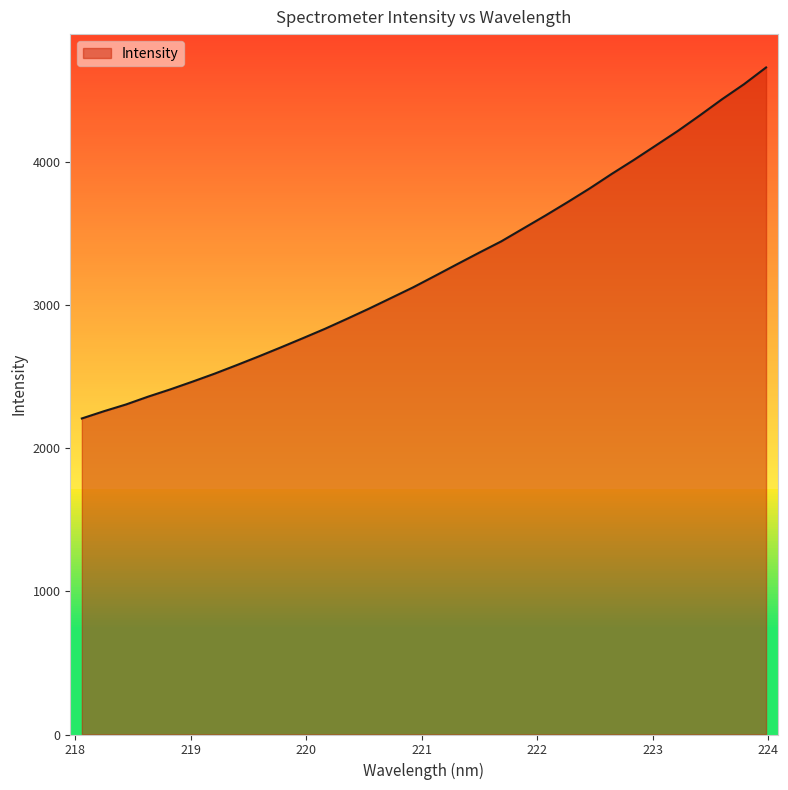

What is the smallest value displayed?

2208.0